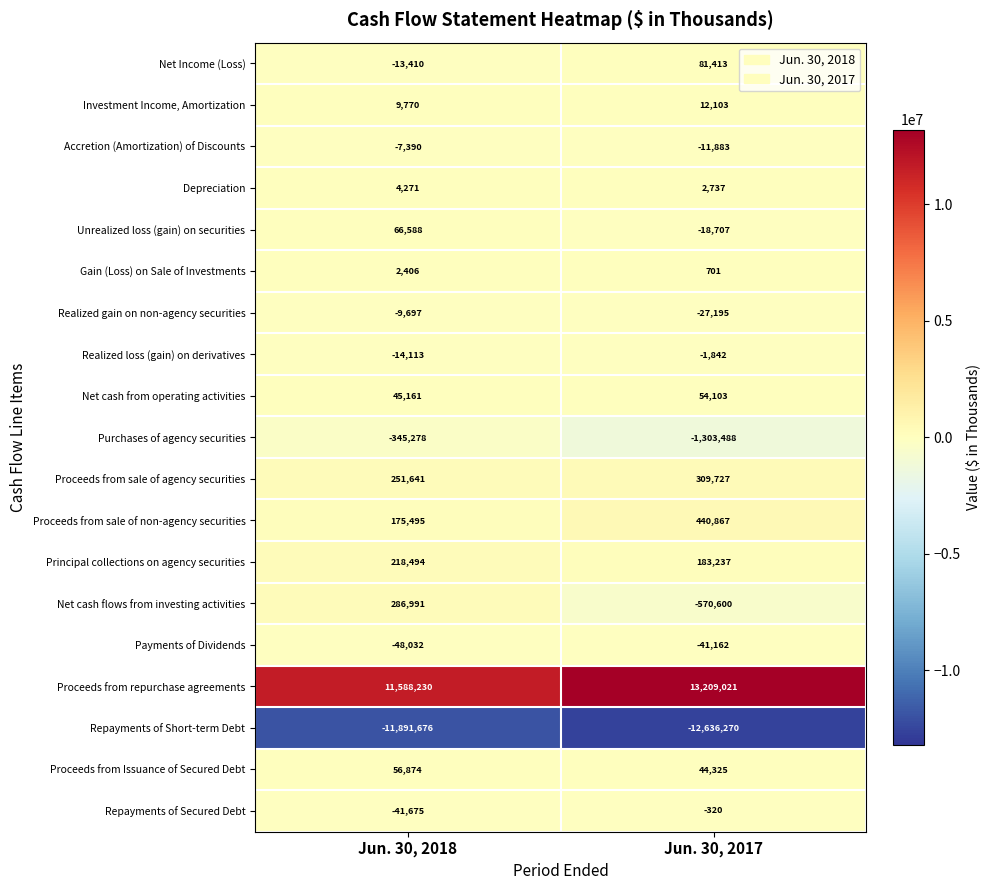

True or false: Principal collections on agency securities has a value of 218494 at Jun. 30, 2018.

True